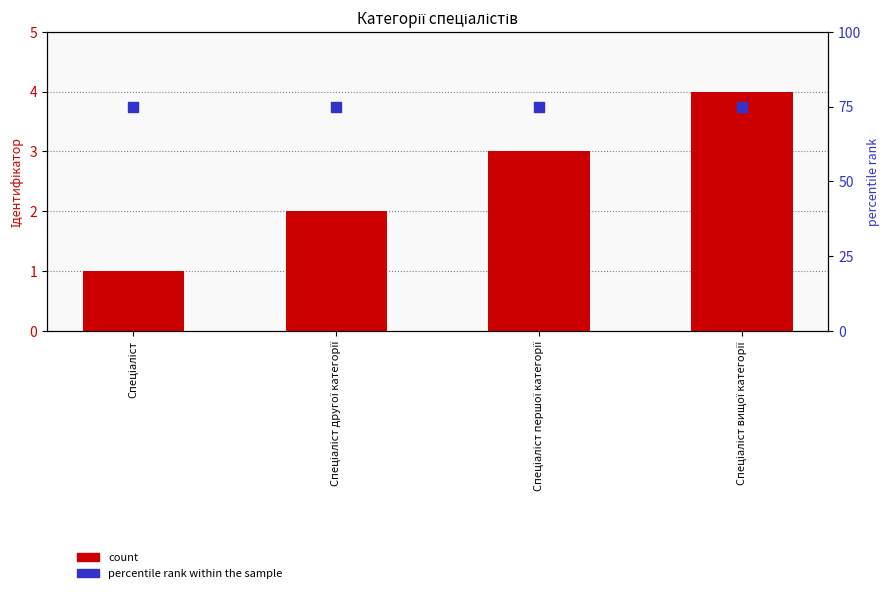

Which series has the widest spread of Y values?

count